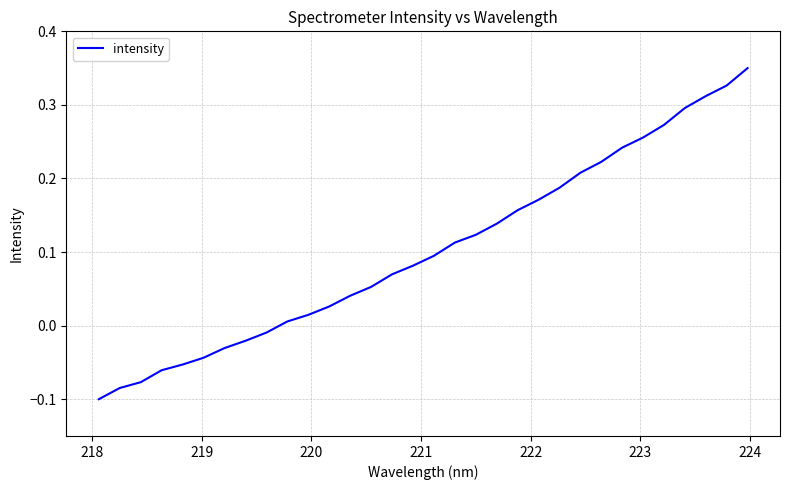

How many values are above zero?

23